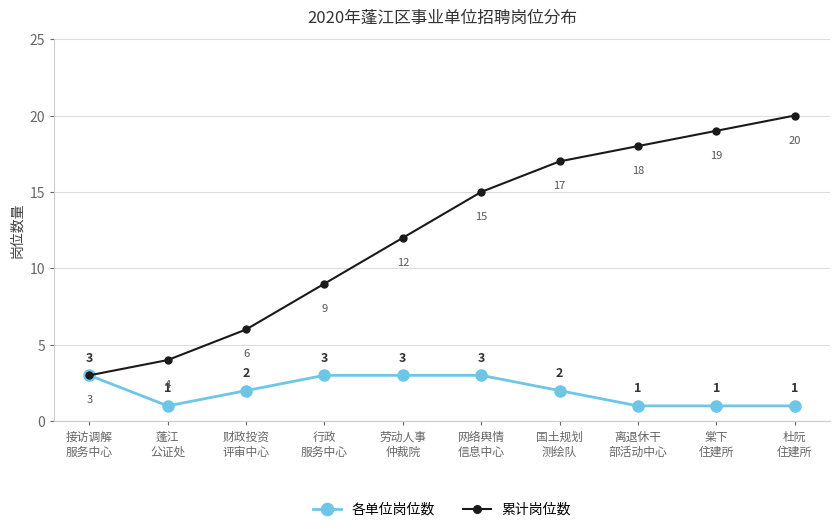

What is the maximum value for 累计岗位数?

20